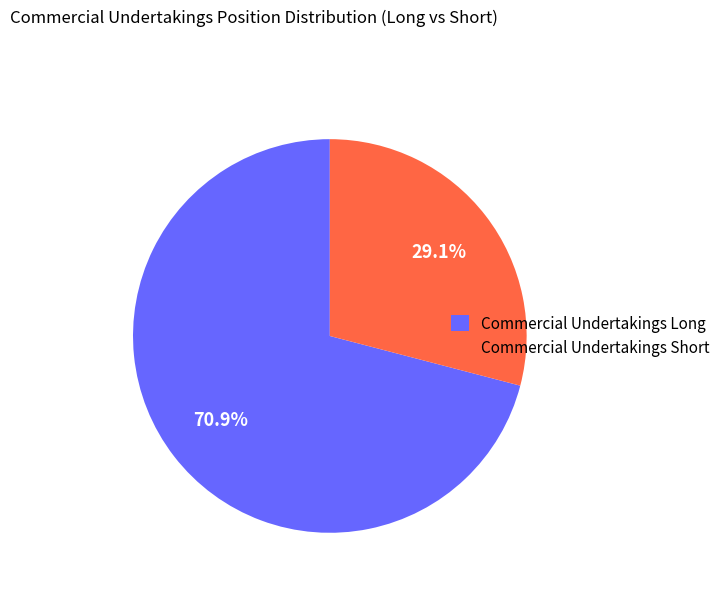

Approximately how many times larger is the value at Commercial Undertakings Long compared to Commercial Undertakings Short?

2.4